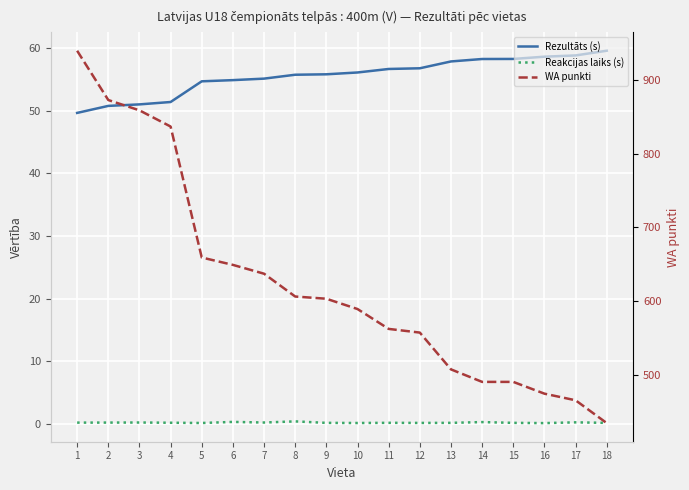

Which category has the lowest value in the WA punkti series?

18